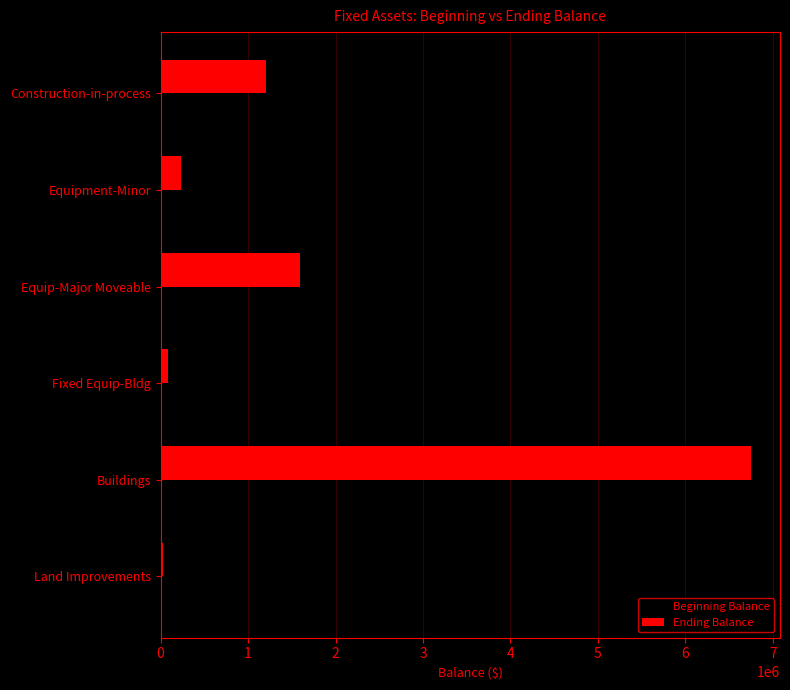

The Beginning Balance series shows 2496723.9 at Equip-Major Moveable. True or false?

False